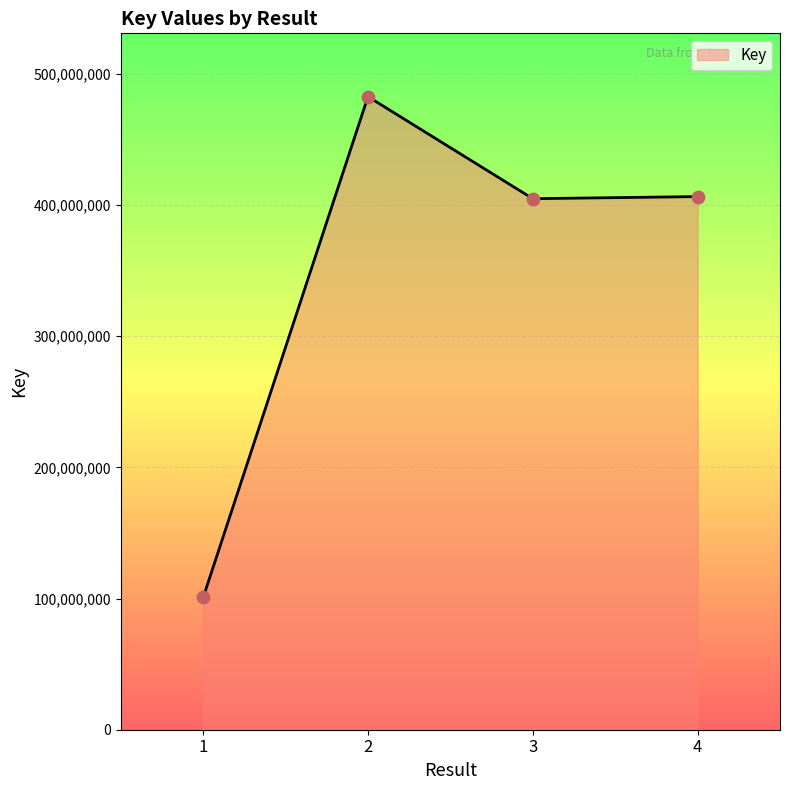

Which has a higher value, 2 or 4?

2